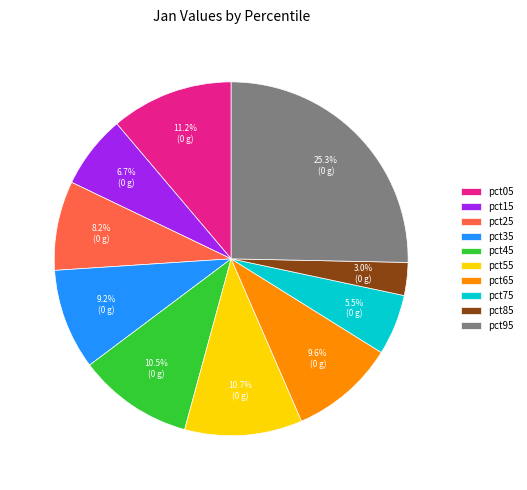

How many slices are in this pie chart?

10